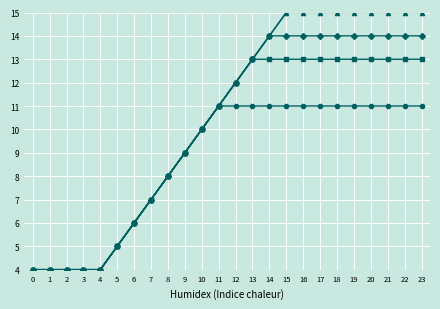

What is the lowest value of the BRAF series?

4